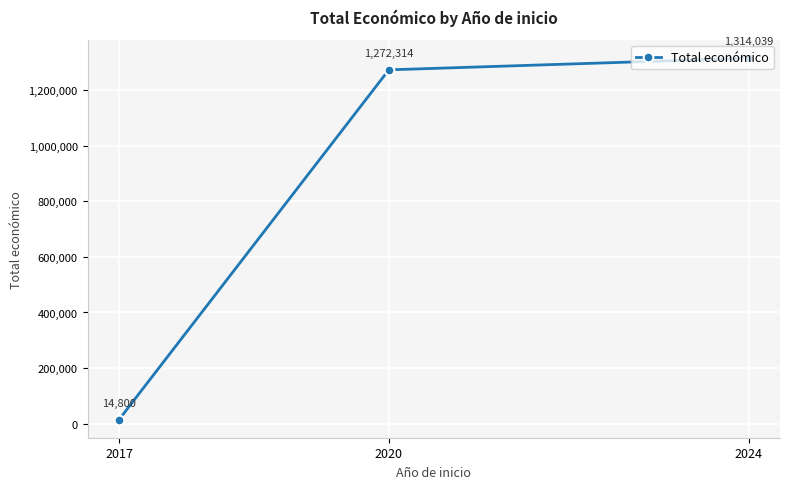

The chart shows a value of 1314039 at 2024. True or false?

True